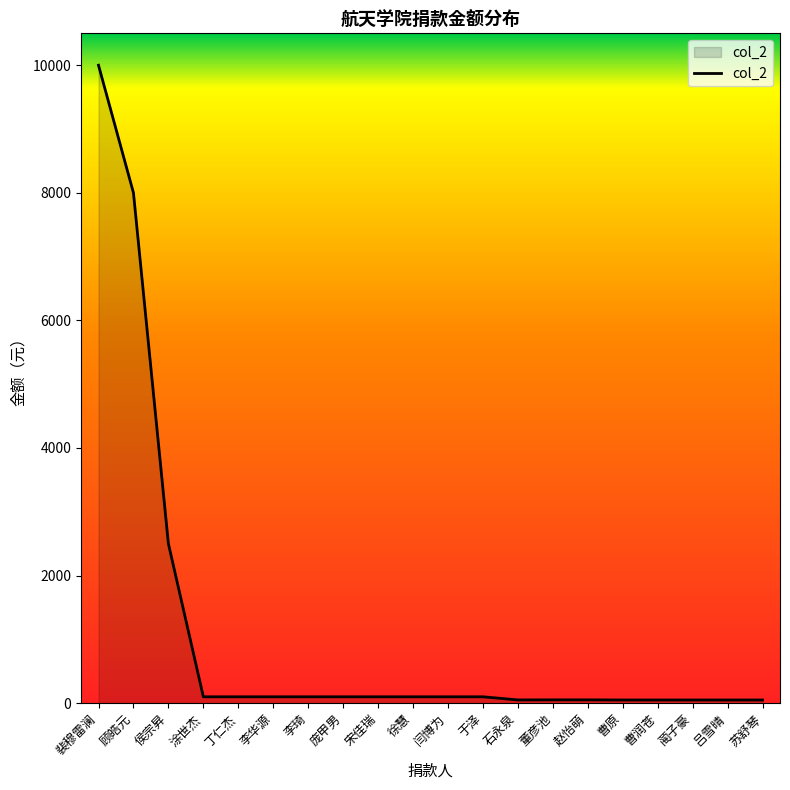

What is the difference between the maximum and minimum values?

9950